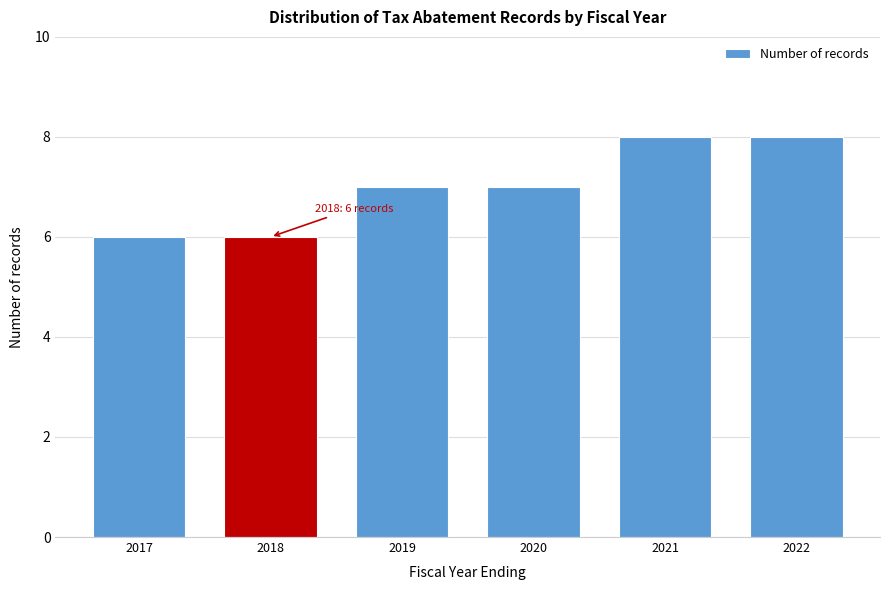

Reading left to right, transcribe all the data shown in this chart.

6	6	7	7	8	8